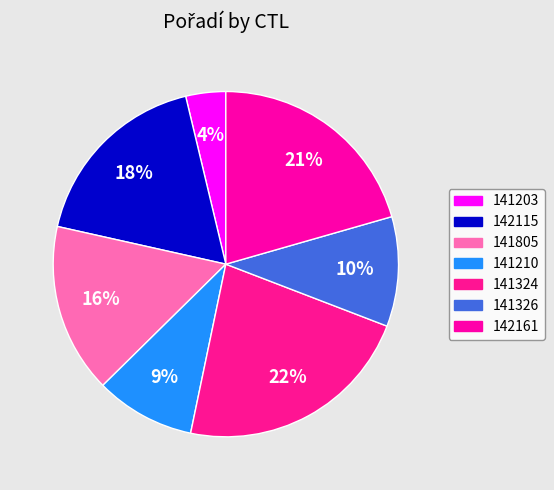

To the nearest percent, what is the difference between the 142115 and 141203 slice percentages?

14%